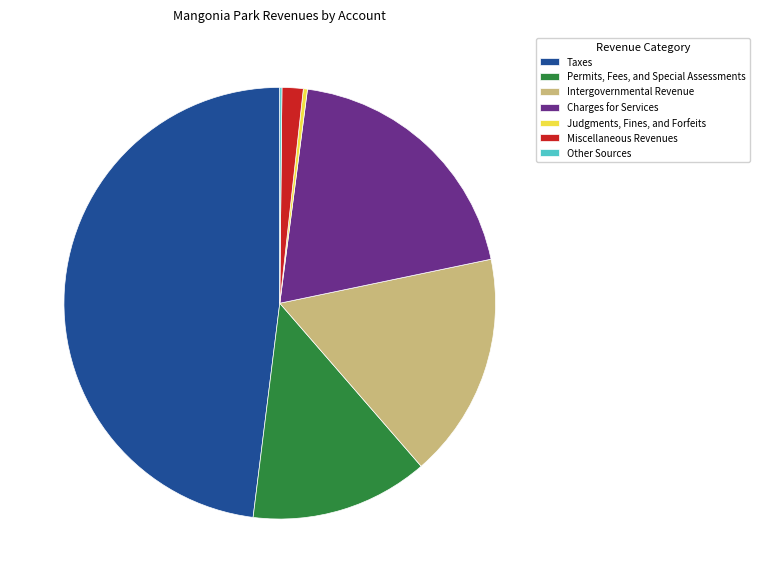

Which category has the biggest portion of the pie?

Taxes